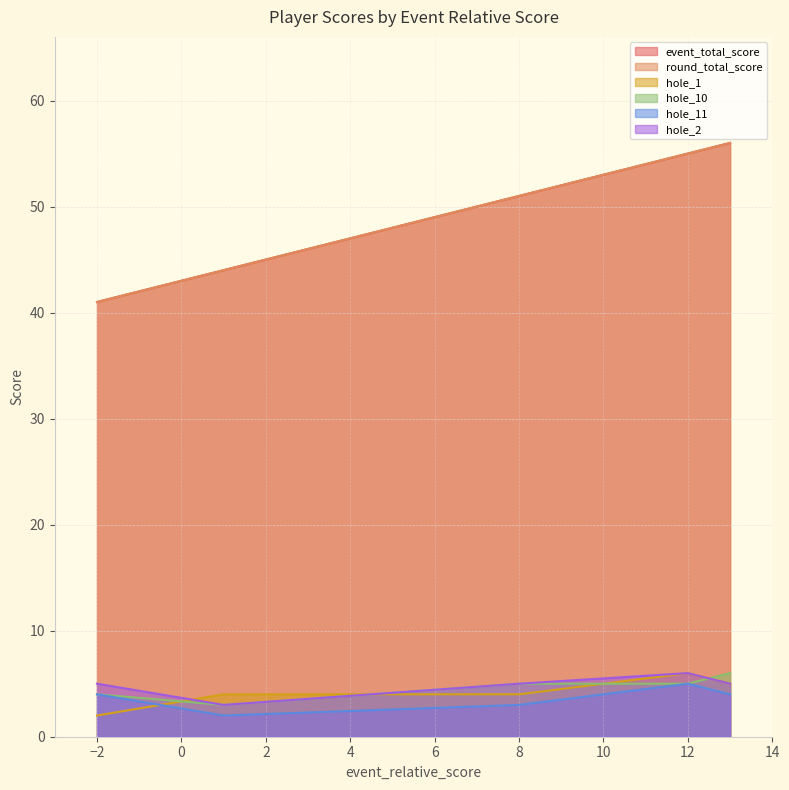

What is the label of the 2nd point from the right?

12